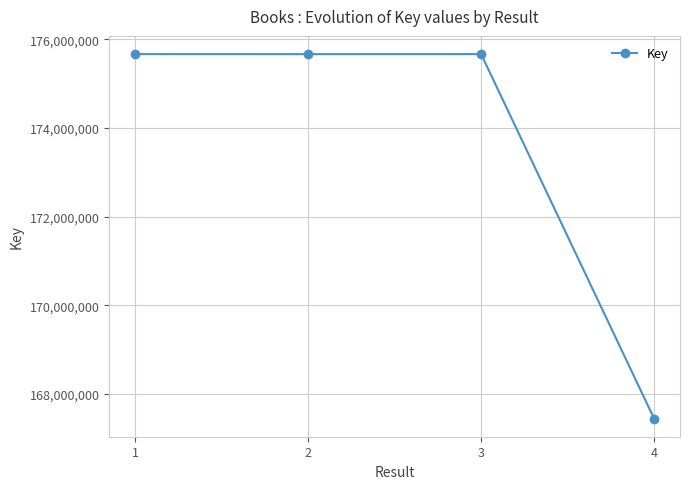

How many data points does each series have?

4